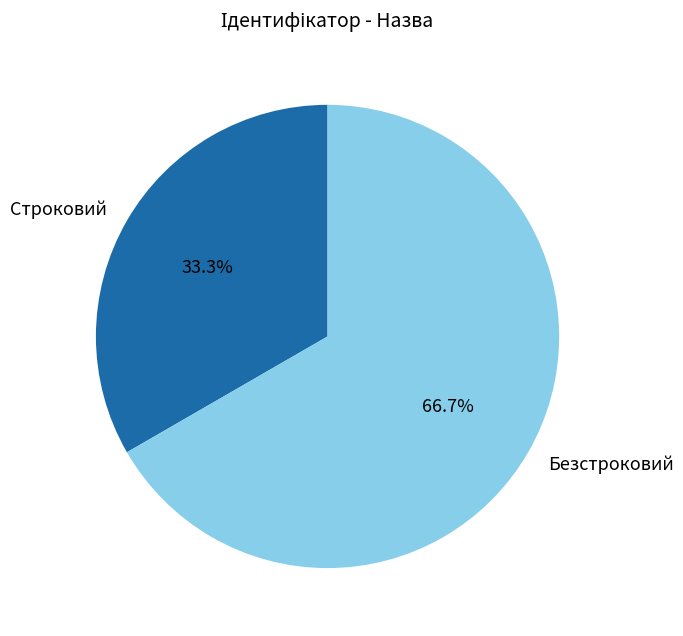

Which category has the smallest portion of the pie?

Строковий